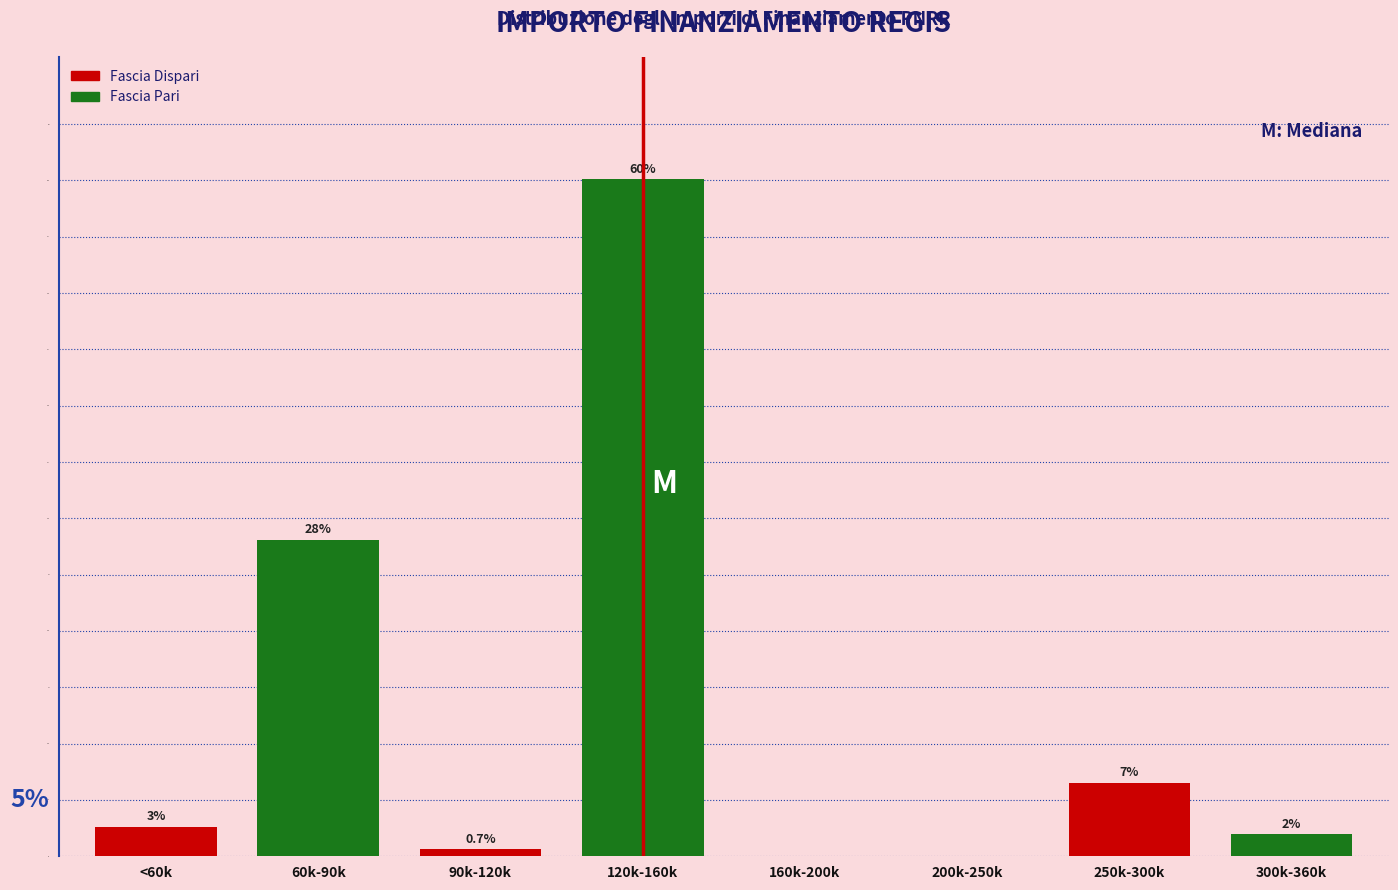

Which label corresponds to the largest value in the chart?

120k-160k